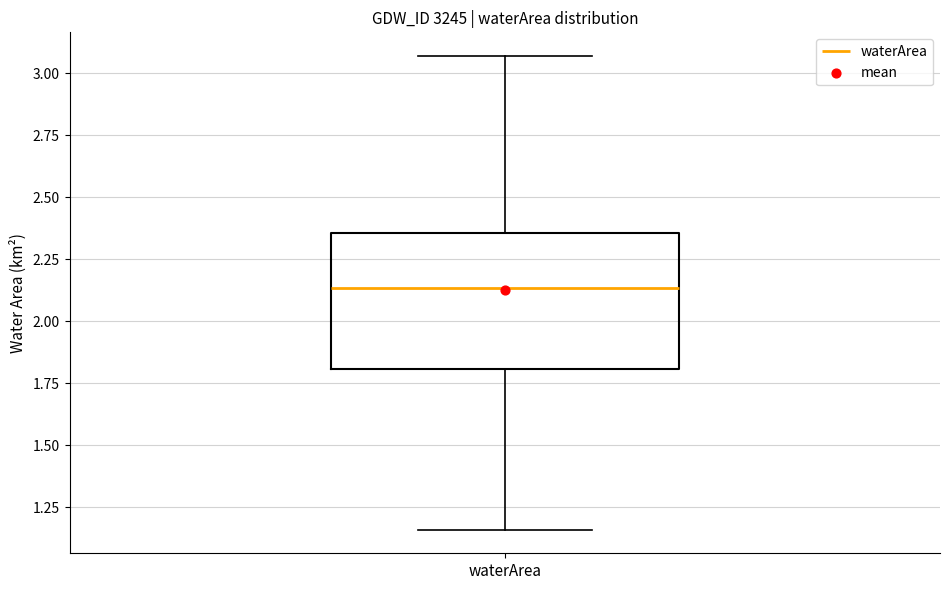

Where does the upper whisker of the box for waterArea end on the y-axis? The values are not printed on the chart, so give them approximately, as read against the axis.

3.05